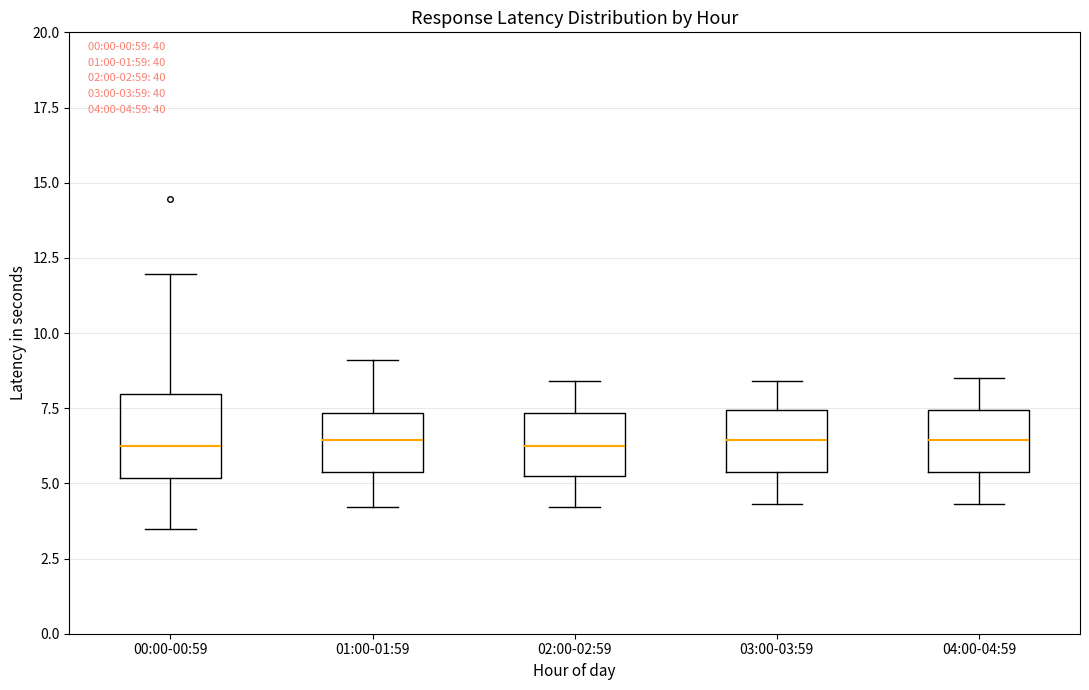

Reading left to right, transcribe this box plot: for each box, give where its median line is, the range the box spans, and where its two whiskers end, as read against the y-axis. The values are not printed on the chart, so give them approximately, as read against the axis.

00:00-00:59: median 6.5, box 5.0 to 8.0, whiskers 3.5 to 12.0
01:00-01:59: median 6.5, box 5.5 to 7.5, whiskers 4.0 to 9.0
02:00-02:59: median 6.5, box 5.5 to 7.5, whiskers 4.0 to 8.5
03:00-03:59: median 6.5, box 5.5 to 7.5, whiskers 4.5 to 8.5
04:00-04:59: median 6.5, box 5.5 to 7.5, whiskers 4.5 to 8.5